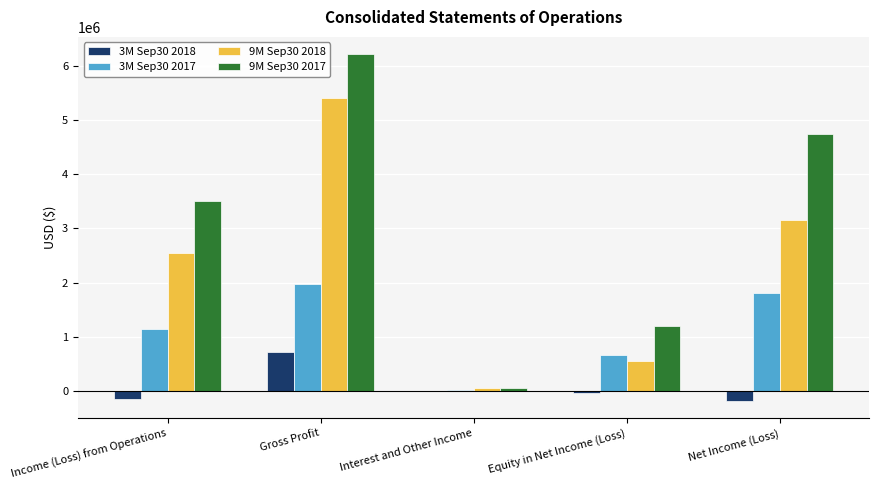

Is it true that 9M Sep30 2018 equals 7960836 at Gross Profit?

False